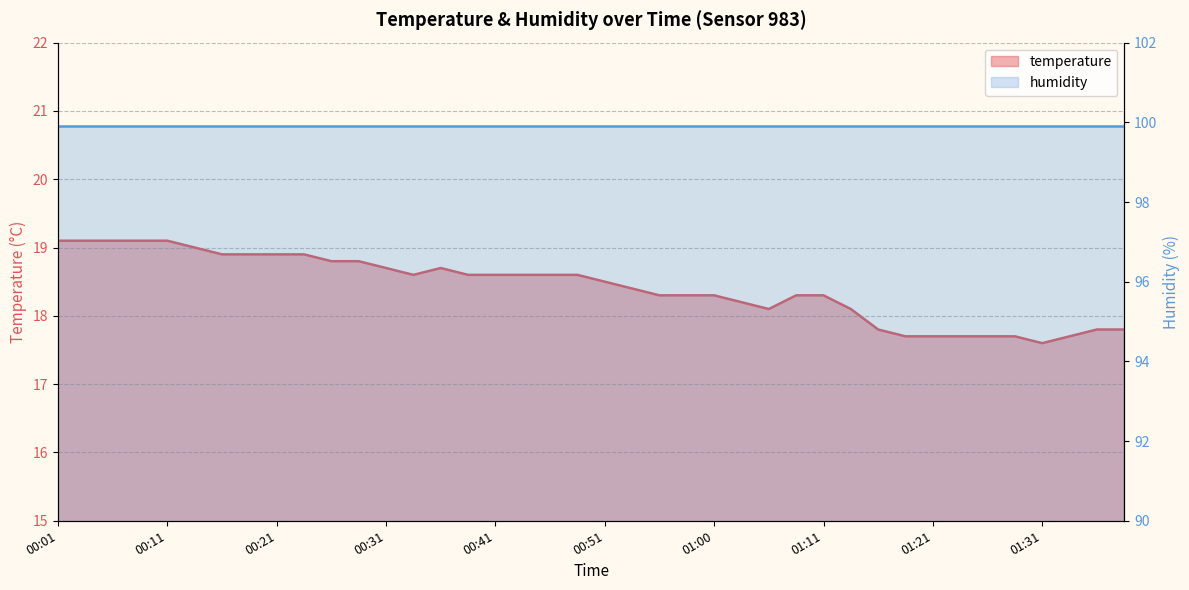

Which category has the highest value across all series?

00:01